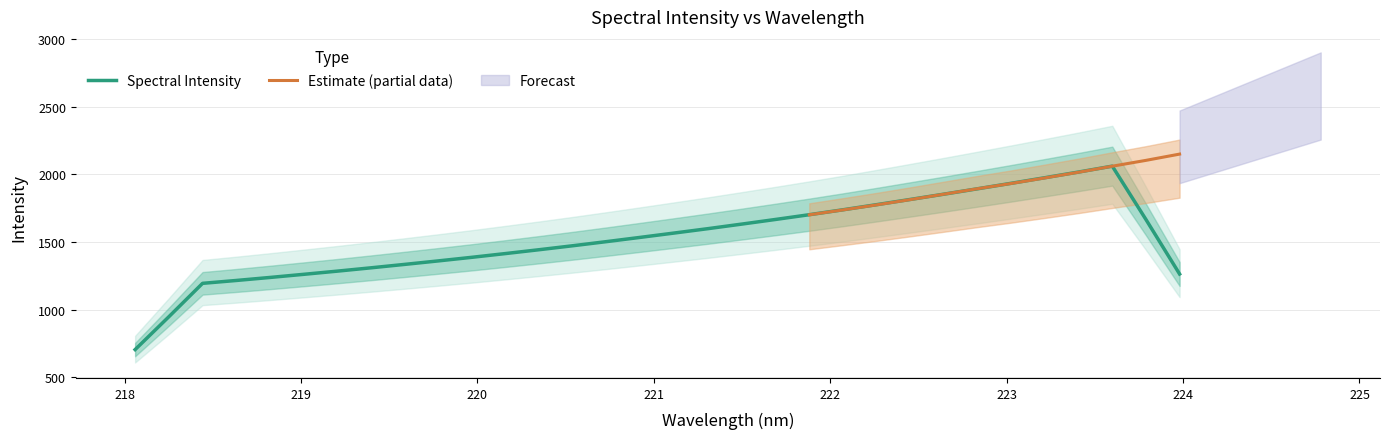

What is the change in value from 222.0721 to 222.6447?

+116.4